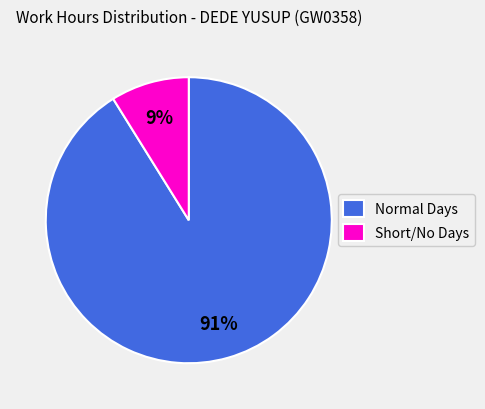

How many segments does this pie chart have?

2